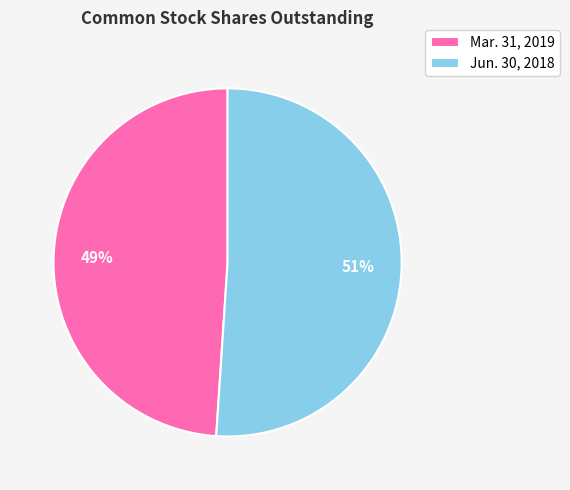

Do Mar. 31, 2019 and Jun. 30, 2018 together represent more than half of the pie?

Yes